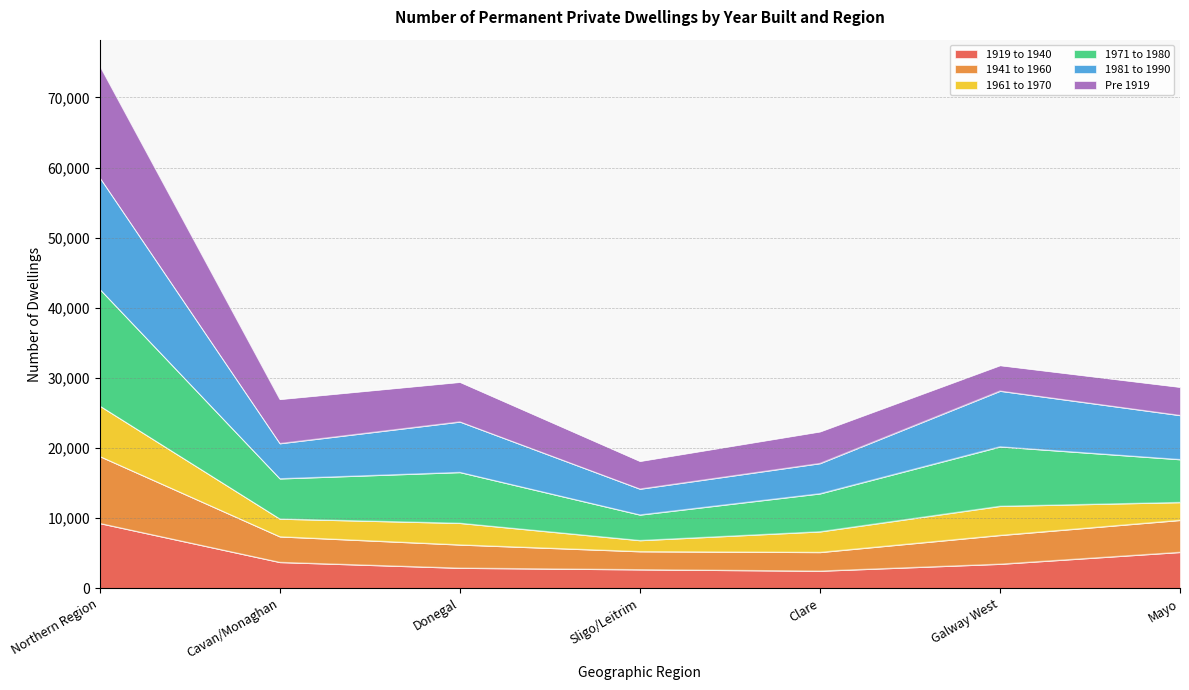

What is the label of the 2nd point from the right?

Galway West